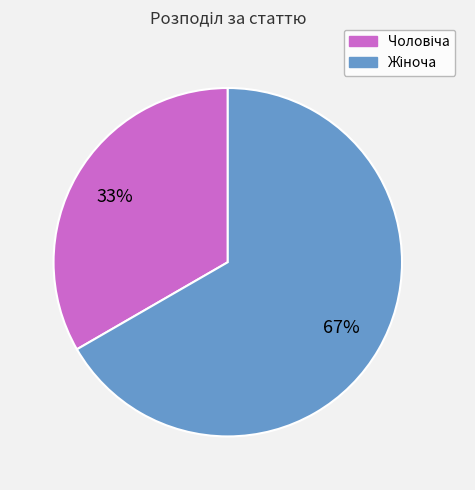

To the nearest percent, what is the average slice percentage?

50%